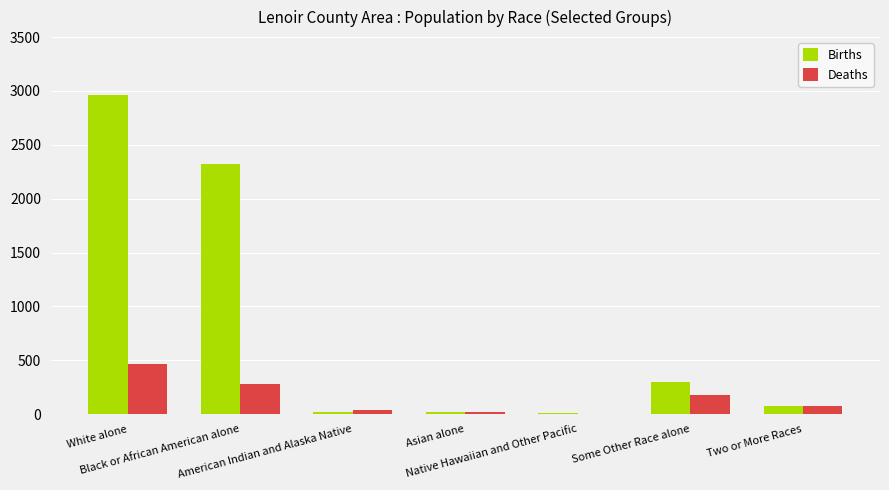

What is the maximum value for Births?

2963